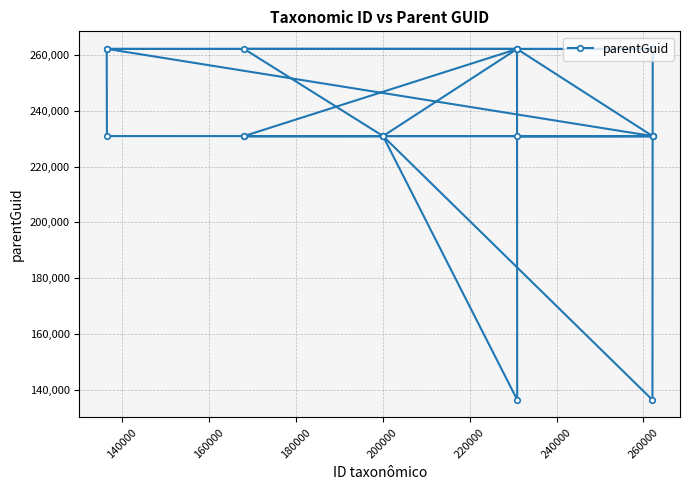

What is the average value?

233958